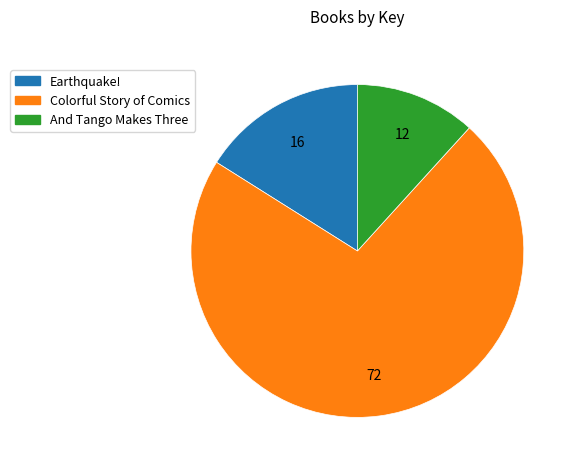

What is the largest slice in the pie chart?

Colorful Story of Comics